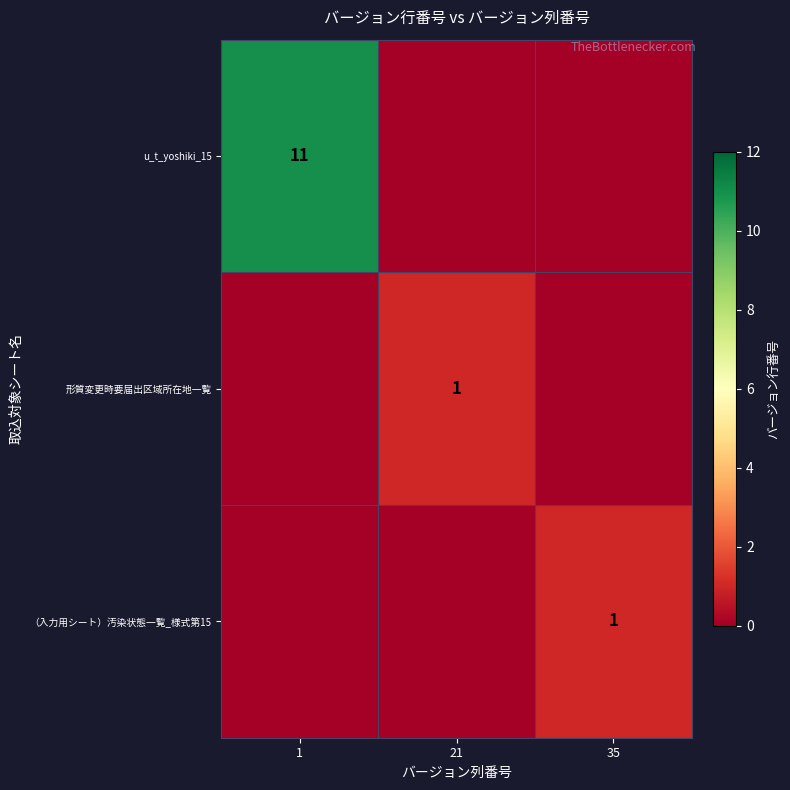

Is it true that 形質変更時要届出区域所在地一覧 equals 1 at 21?

True